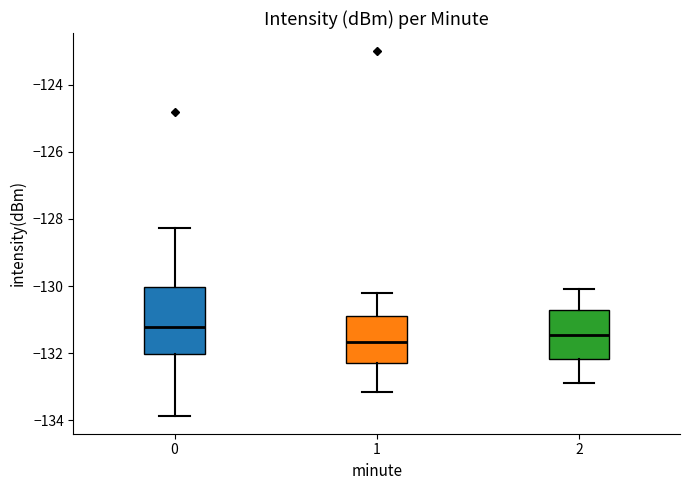

Which box's median line is the highest?

0